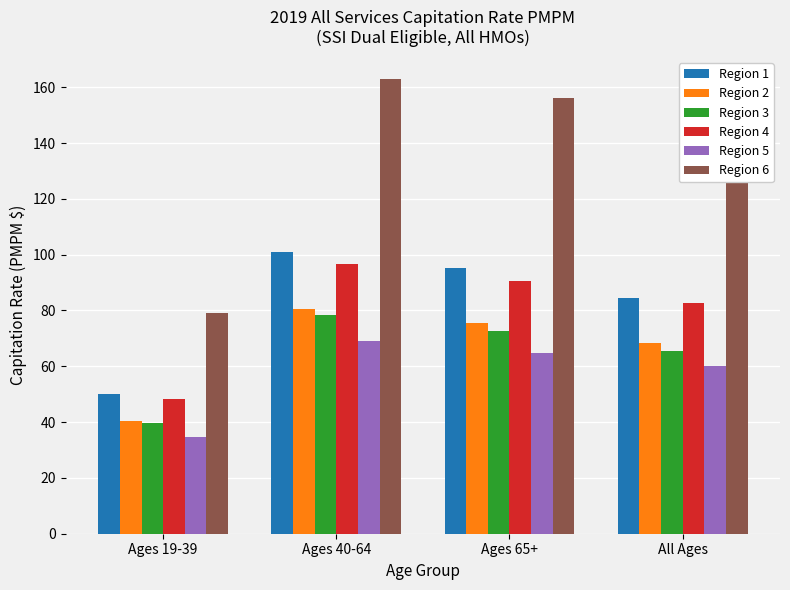

At which label is Region 5 closest to 51?

All Ages